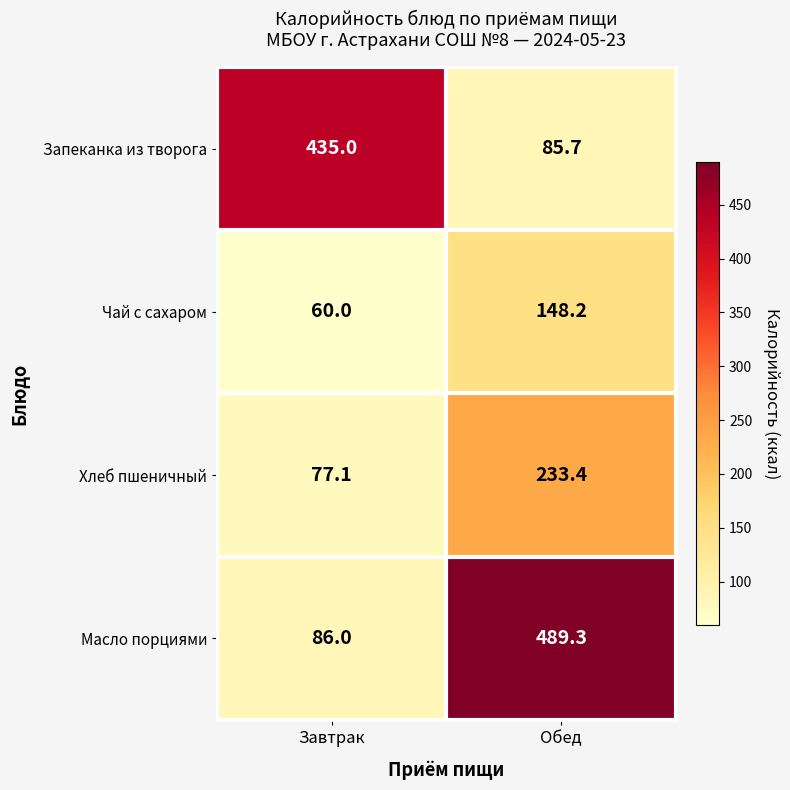

Reading left to right, transcribe all the data shown in this chart.

Запеканка из творога: Завтрак=435.0	Обед=85.7
Чай с сахаром: Завтрак=60.0	Обед=148.2
Хлеб пшеничный: Завтрак=77.1	Обед=233.4
Масло порциями: Завтрак=86.0	Обед=489.3